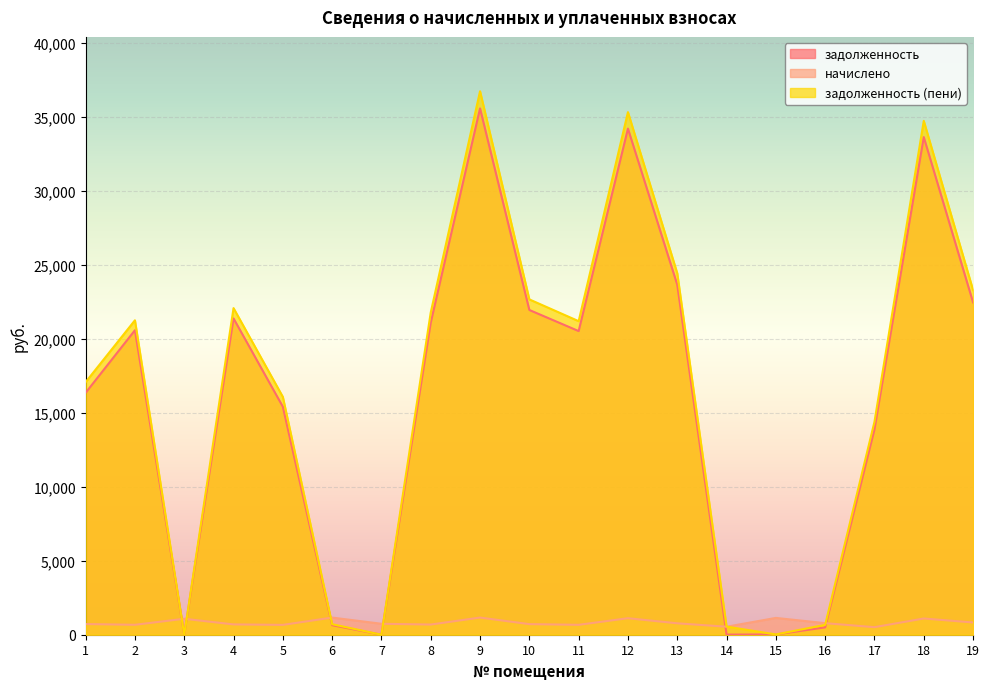

What is the greatest value displayed?

36751.2